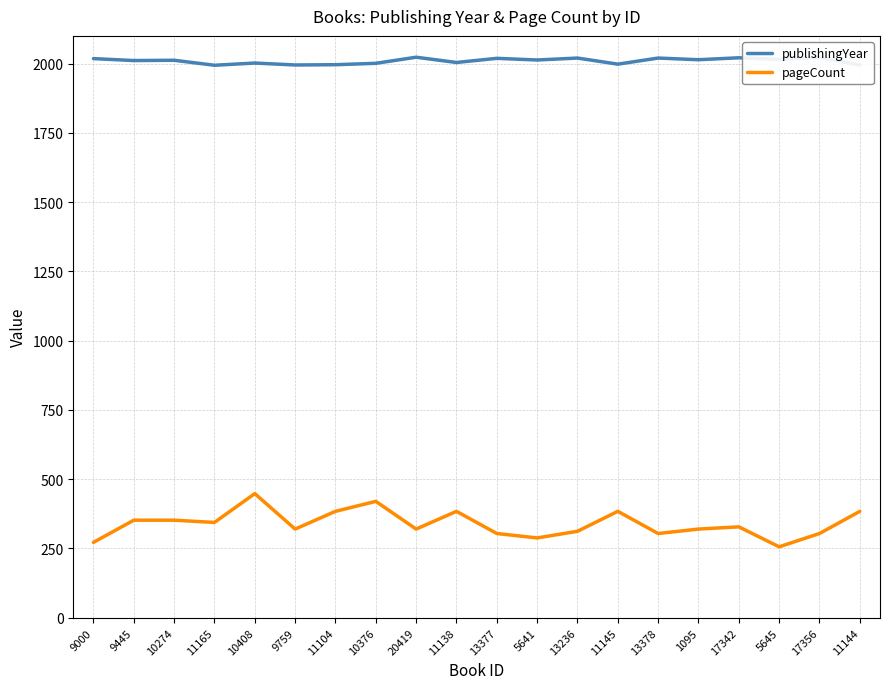

What is the total value across all series at 10376?

2421